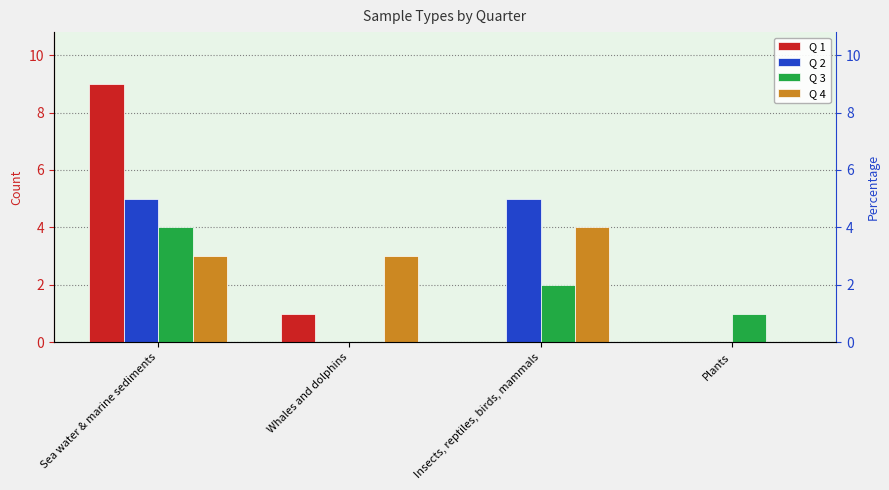

What is the difference between the Q 1 values at Sea water & marine sediments and Insects, reptiles, birds, mammals?

9